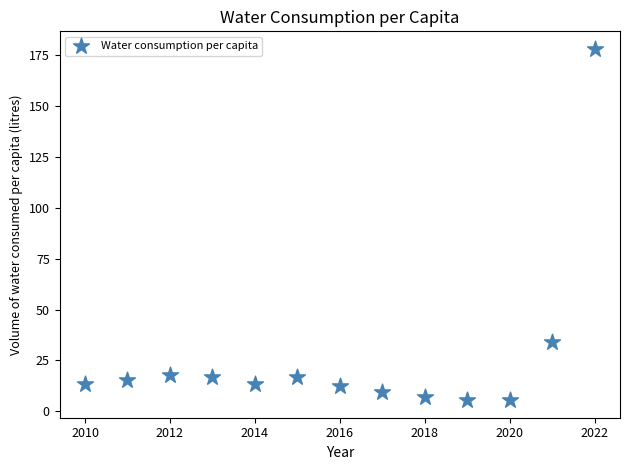

What is the range of X values (max minus min)?

12.0